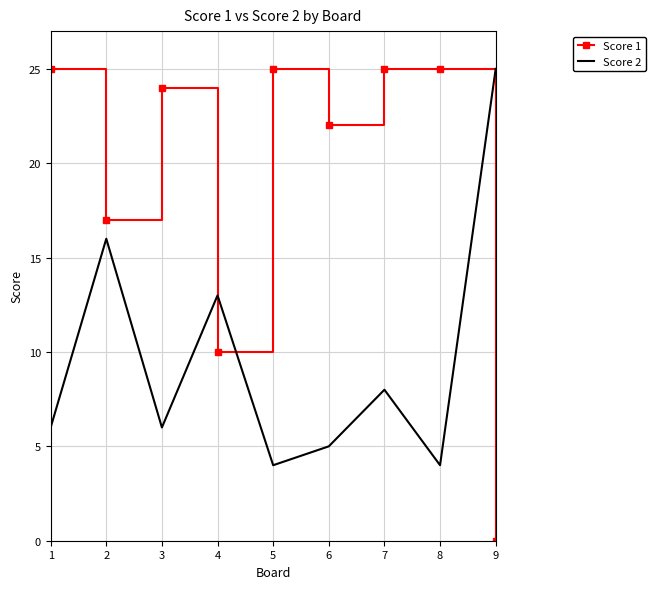

In Score 2, how many points are lower than both neighbors (excluding endpoints)?

3